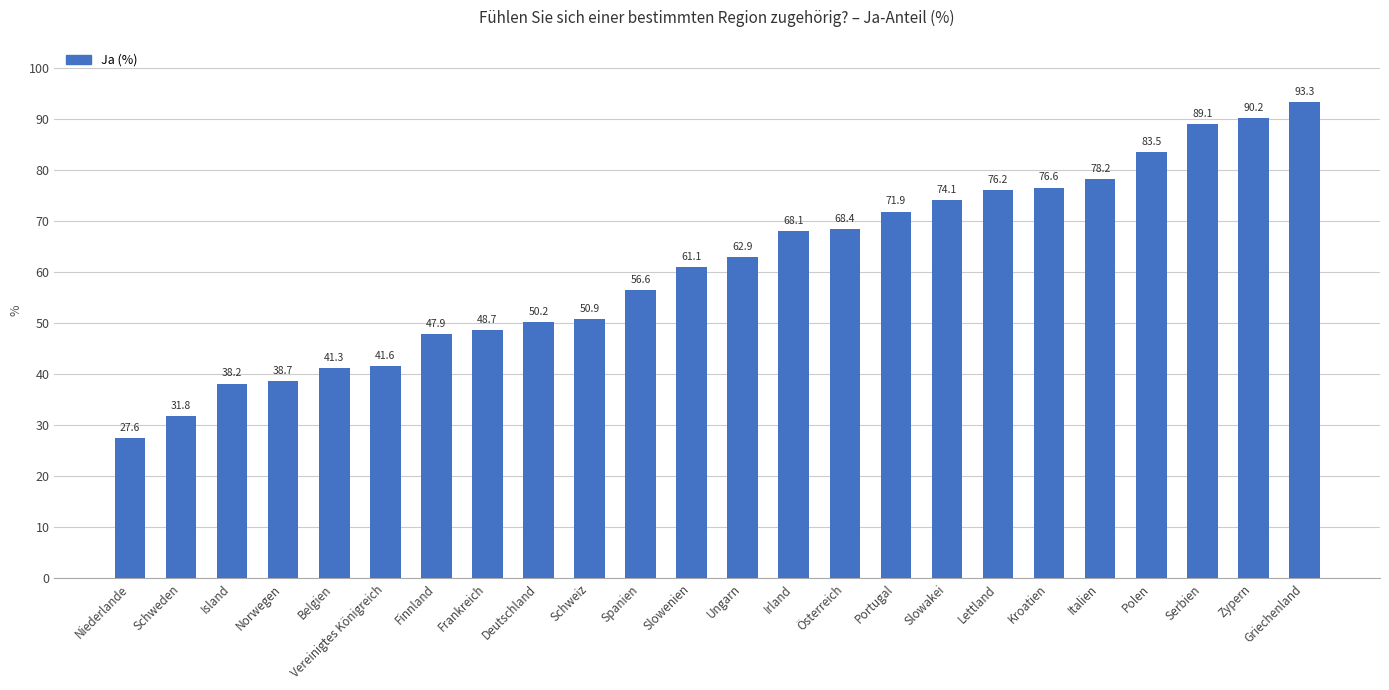

True or false: the data shows 56.6 at Spanien.

True